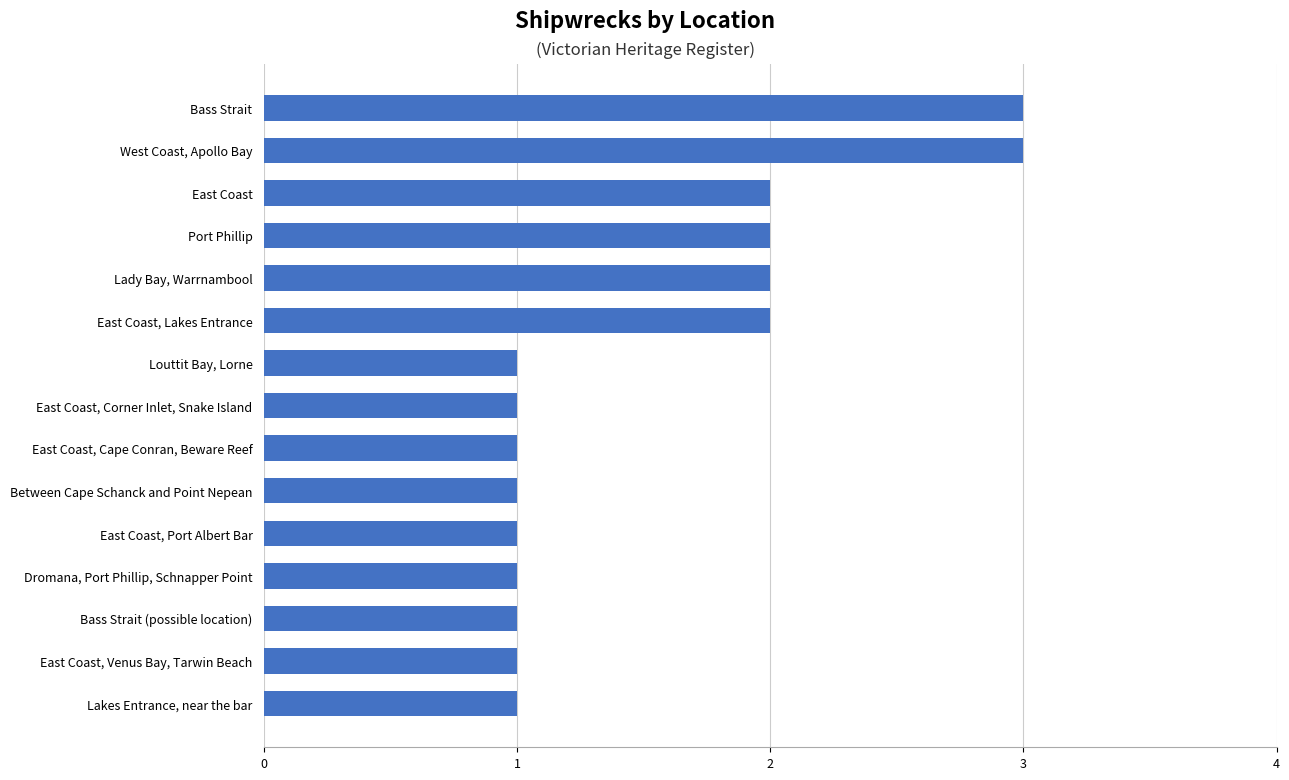

True or false: the data shows 1 at East Coast.

False